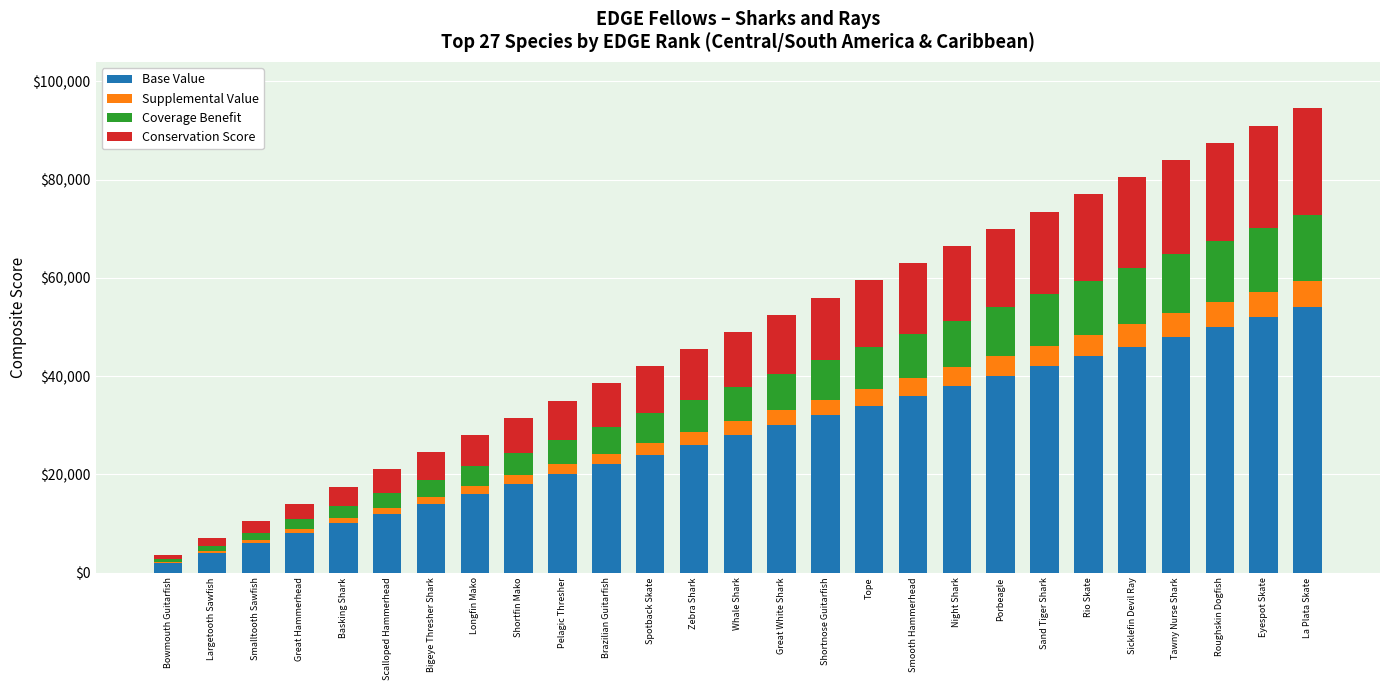

What is the maximum value for Base Value?

54000